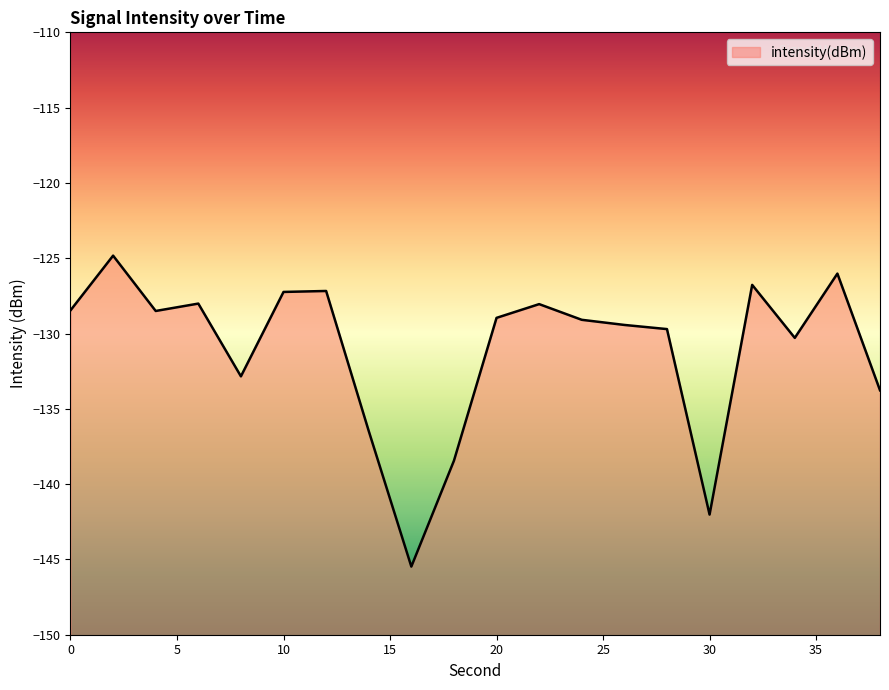

At which label does the data first exceed -128?

2